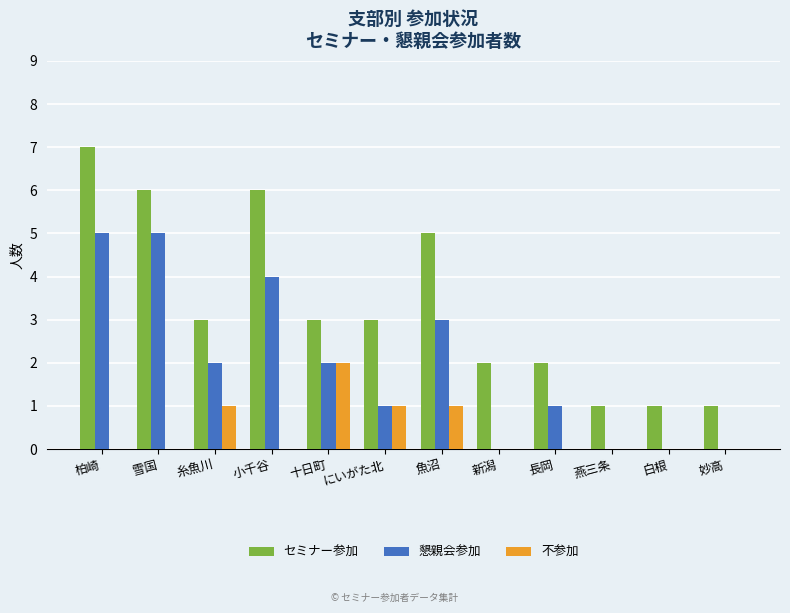

What is the maximum value shown in the chart?

7